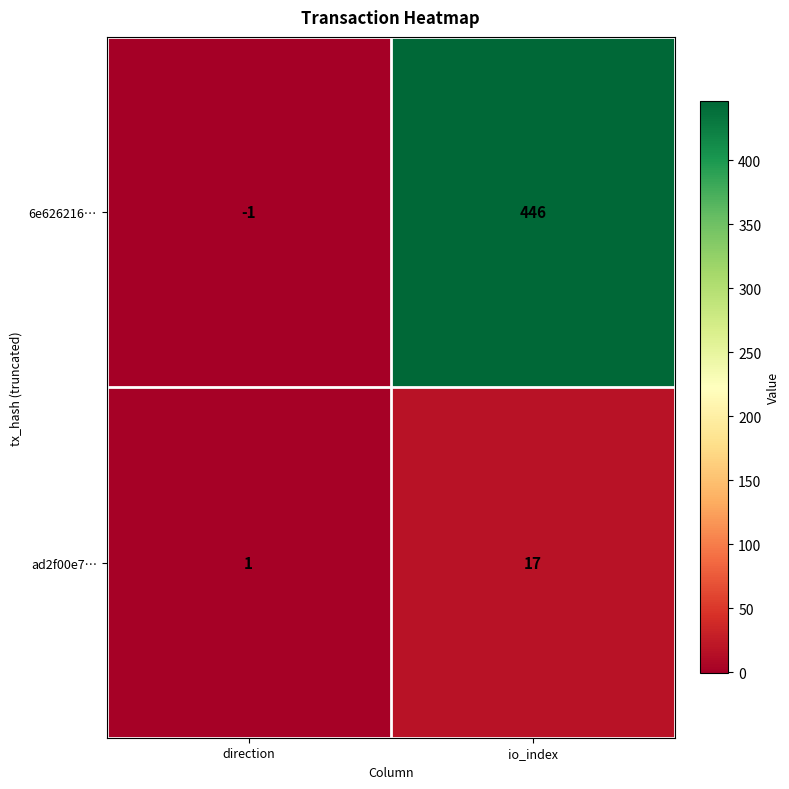

What is the total value across all series at io_index?

463